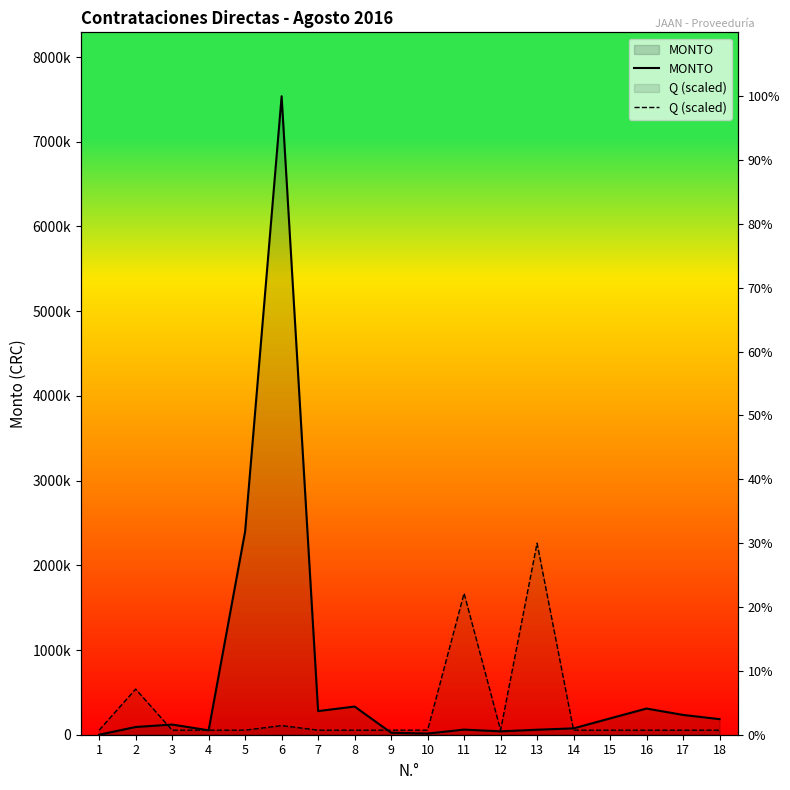

Which series has the widest spread of values?

MONTO